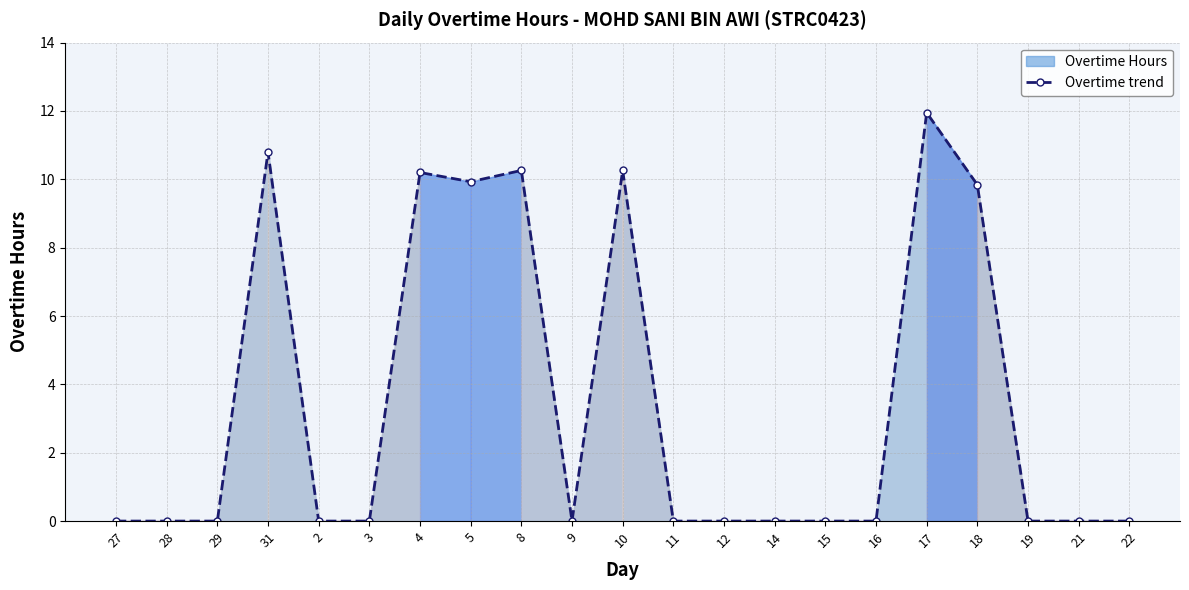

What is the sum of all values?

73.2